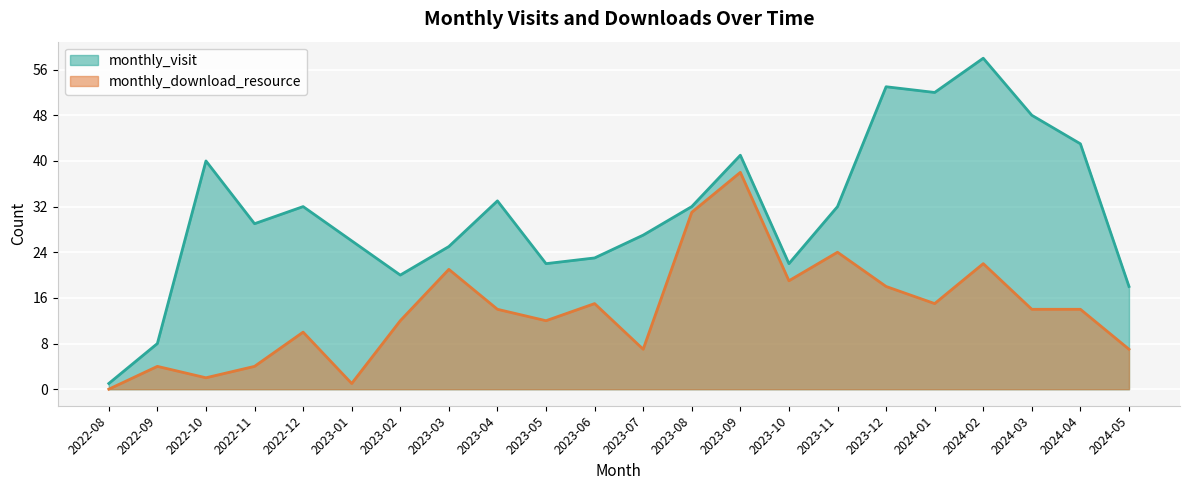

The value of monthly_download_resource at 2023-03 is 13. True or false?

False